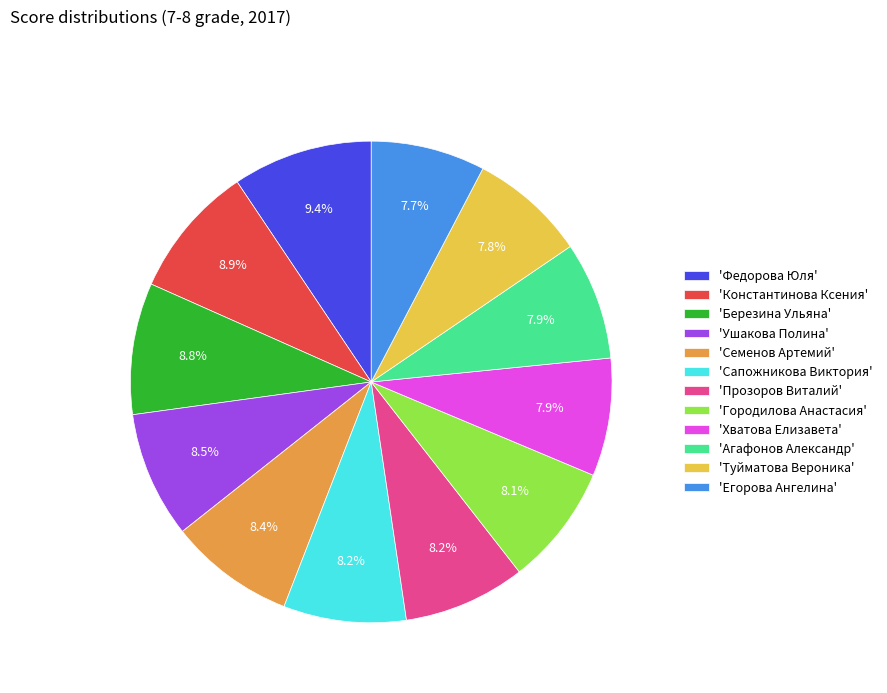

What is the ratio of the value at 'Федорова Юля' to the value at 'Агафонов Александр'?

1.2